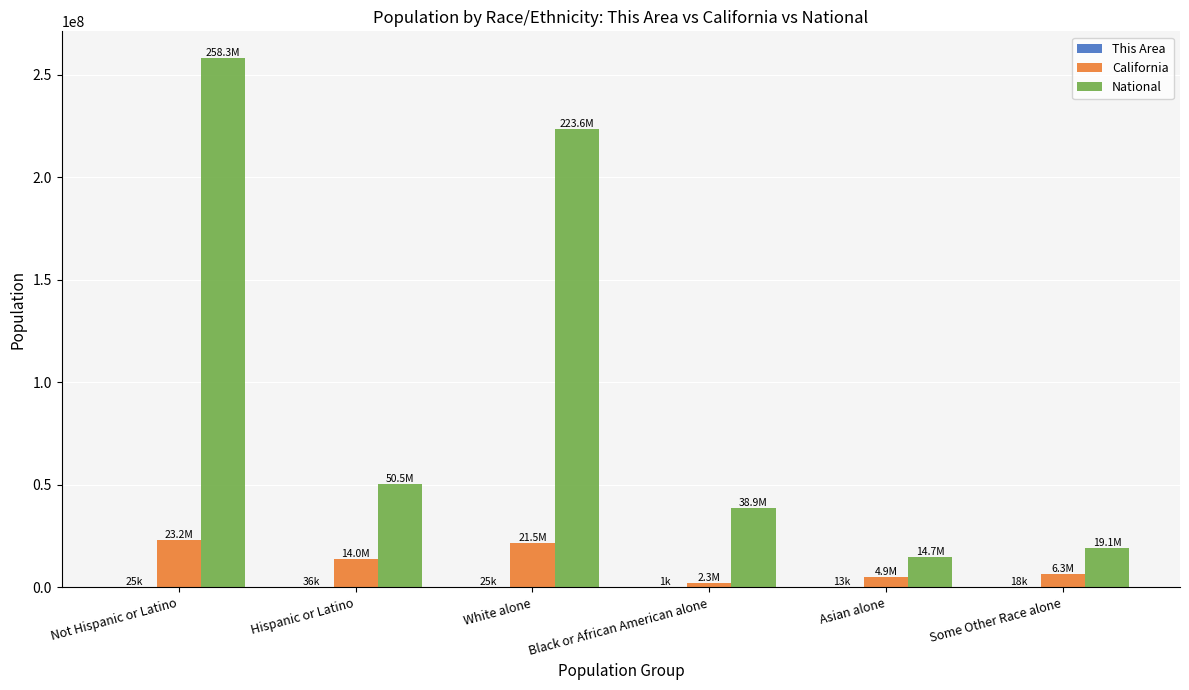

Is the value of National at Some Other Race alone greater than the value of California at Black or African American alone?

Yes